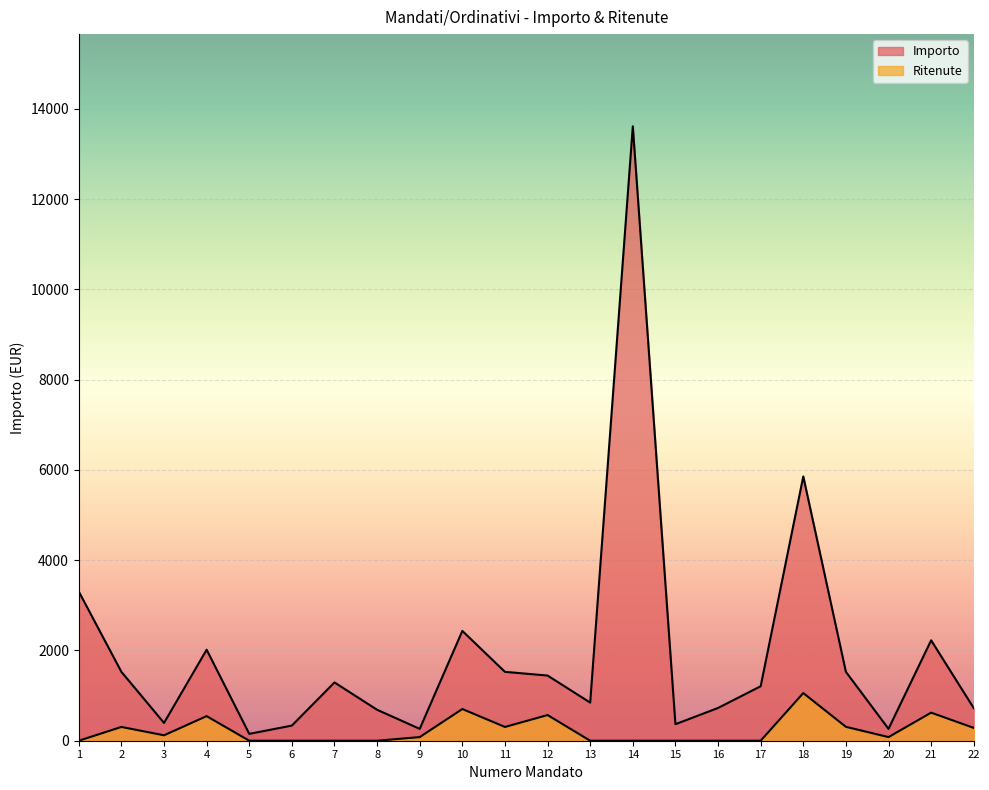

How many interior local valleys does the Importo series have?

6